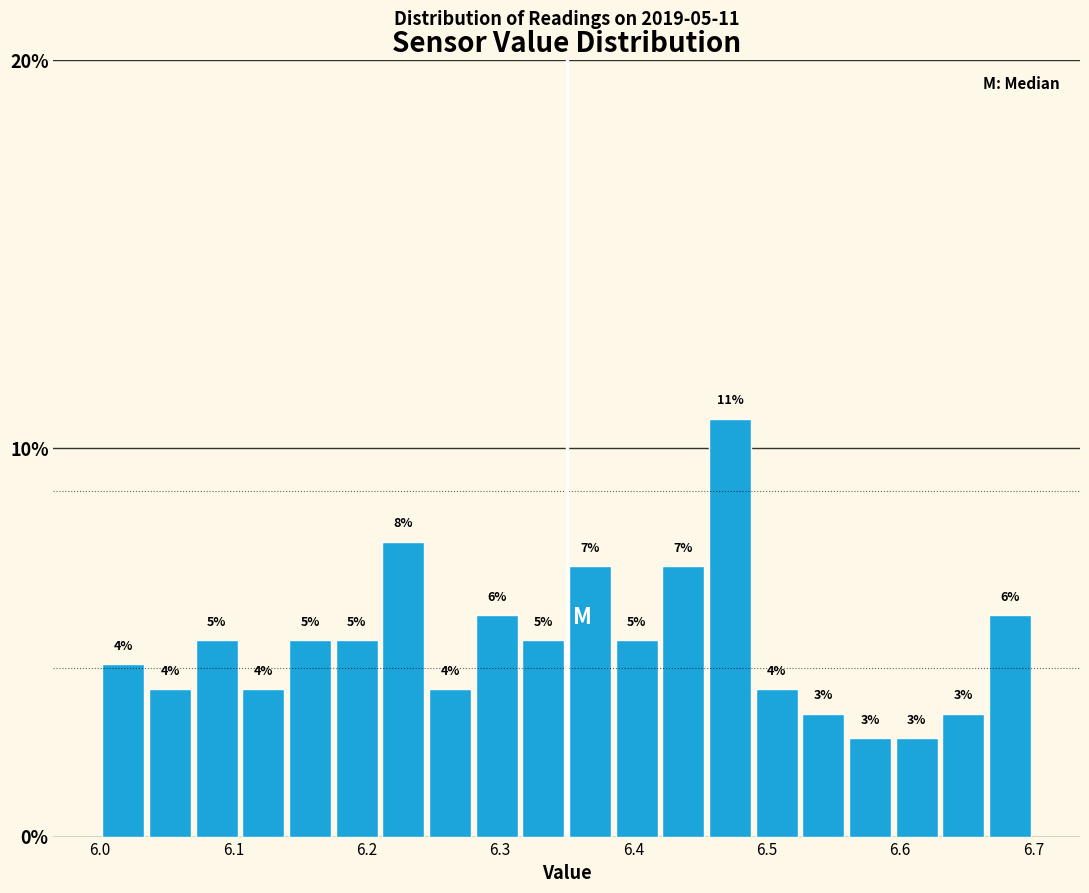

Around what value on the x-axis is the tallest bar? Give the approximate position of its centre, as read against the axis.

6.47